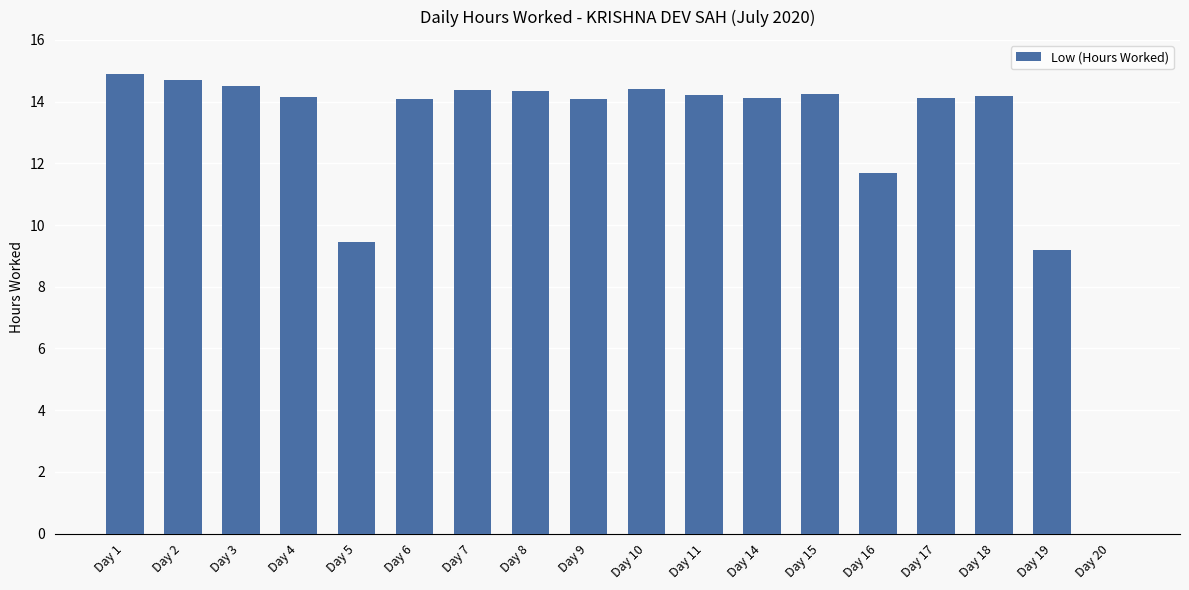

At which label does the data first exceed 14?

Day 1